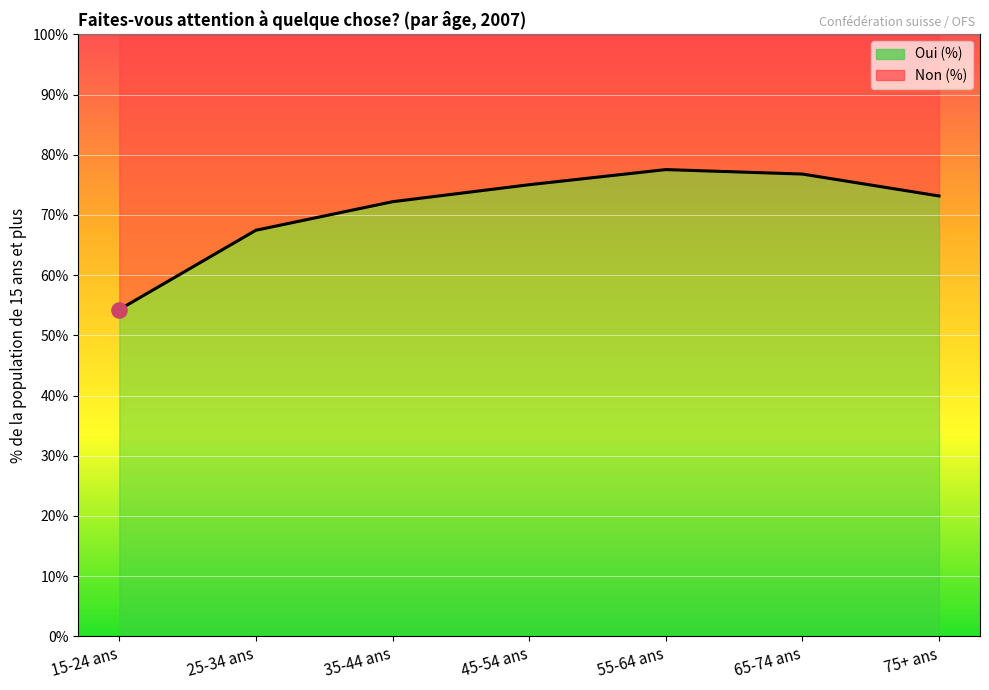

Approximately how many times larger is the value at 15-24 ans compared to 75+ ans?

0.7